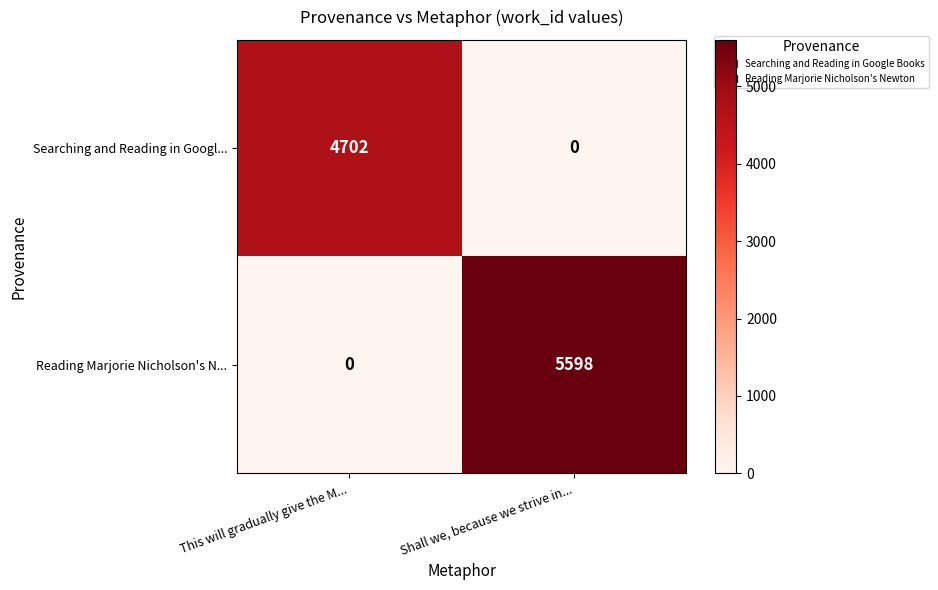

Reading left to right, extract all data points from this chart.

Searching and Reading in Googl...: 4702	0
Reading Marjorie Nicholson's N...: 0	5598